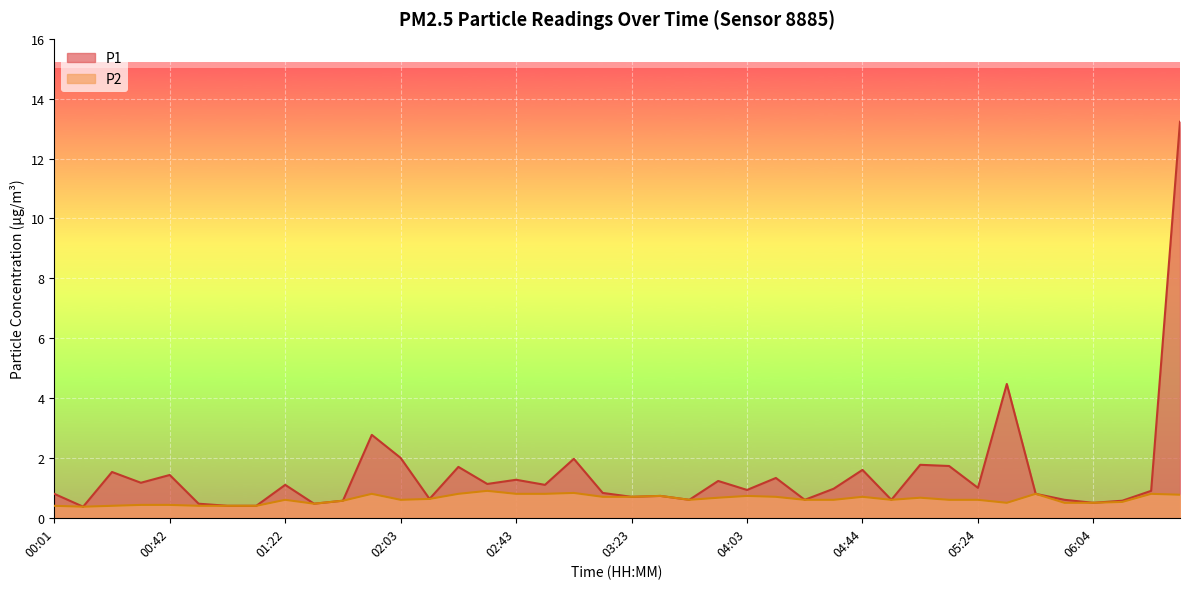

Is it true that P2 equals 1.1 at 04:54?

False